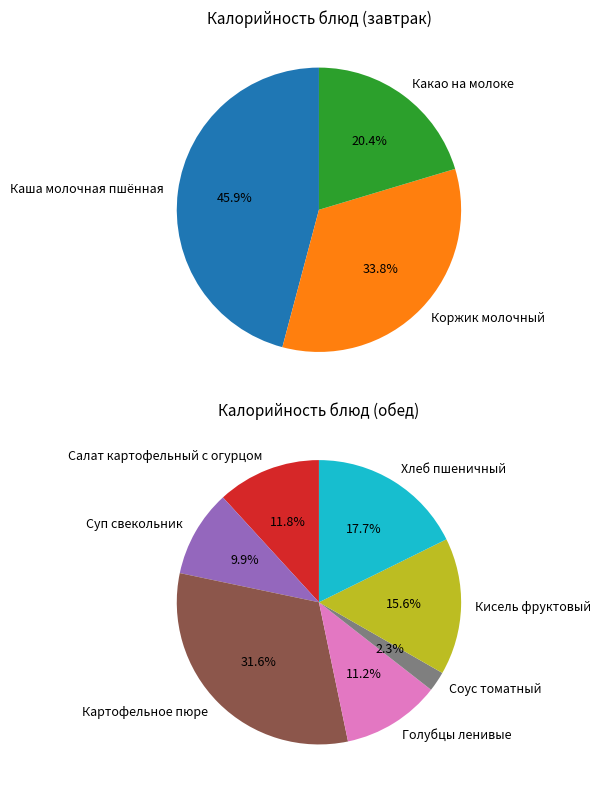

What is the largest slice in the pie chart?

Каша молочная пшённая